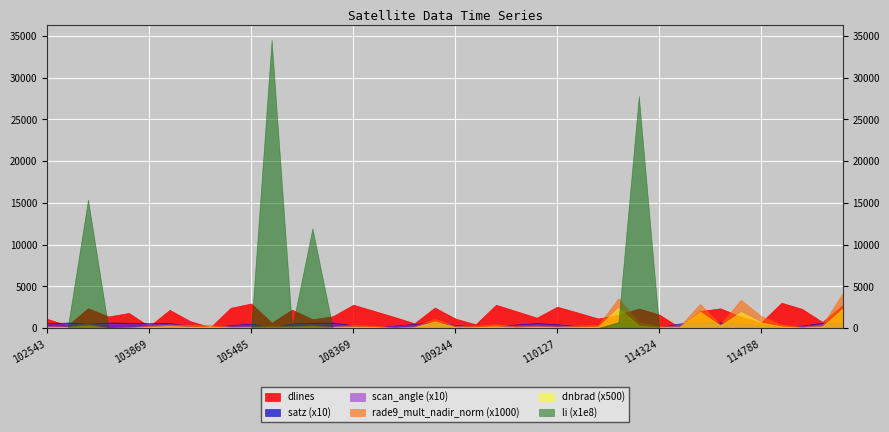

At which label does rade9_mult_nadir_norm reach its minimum?

103160